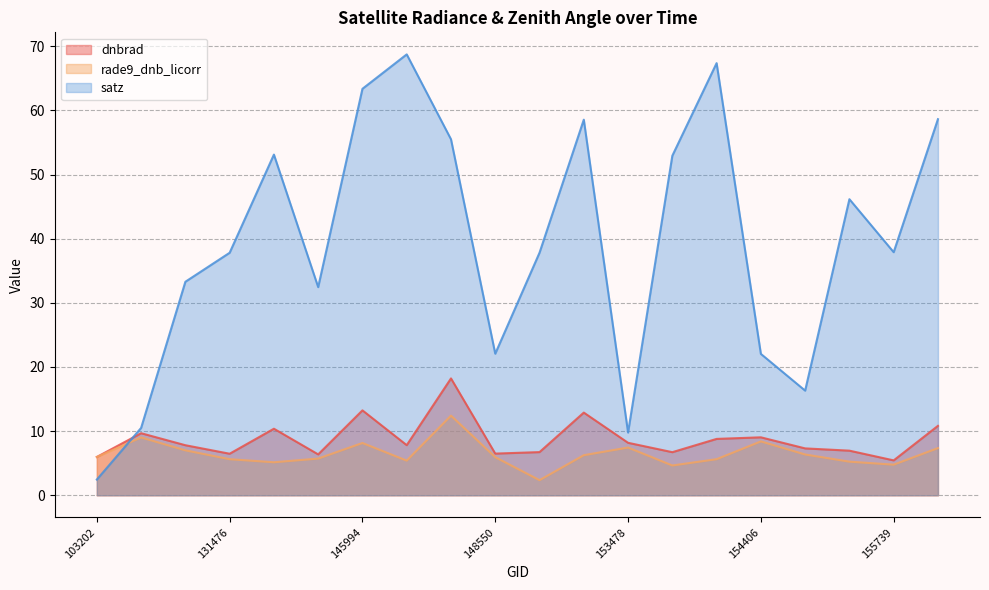

What is the difference between the rade9_dnb_licorr values at 148550 and 146194?

6.5